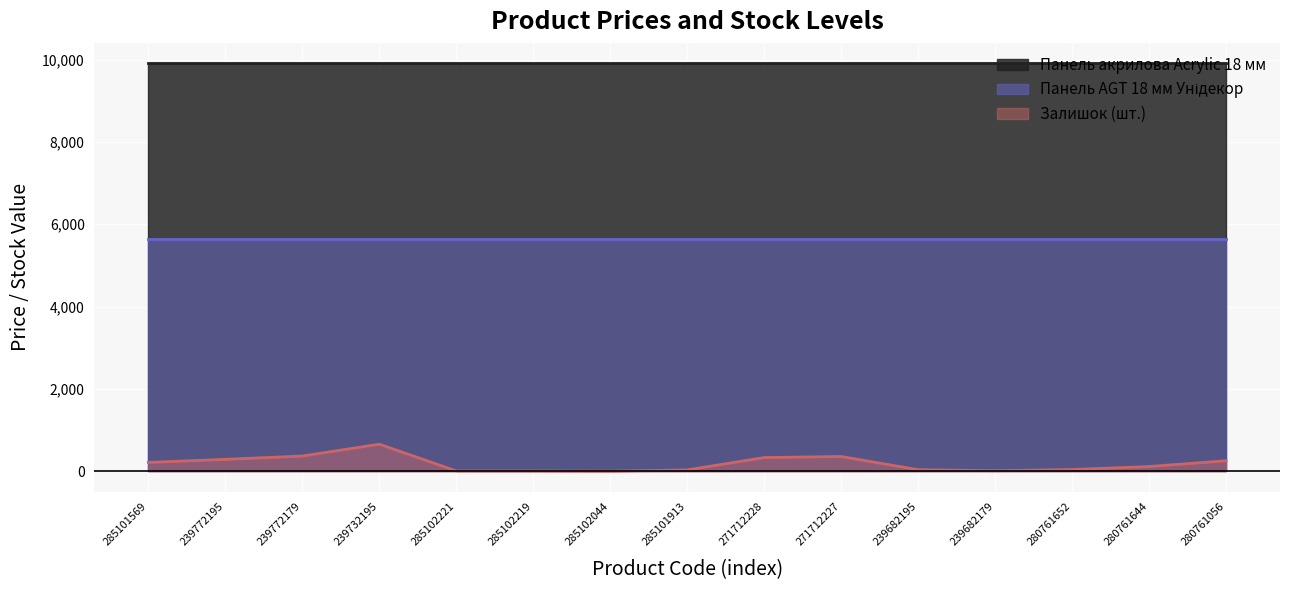

True or false: Панель акрилова Acrylic 18 мм and Залишок (шт.) intersect in this chart.

False